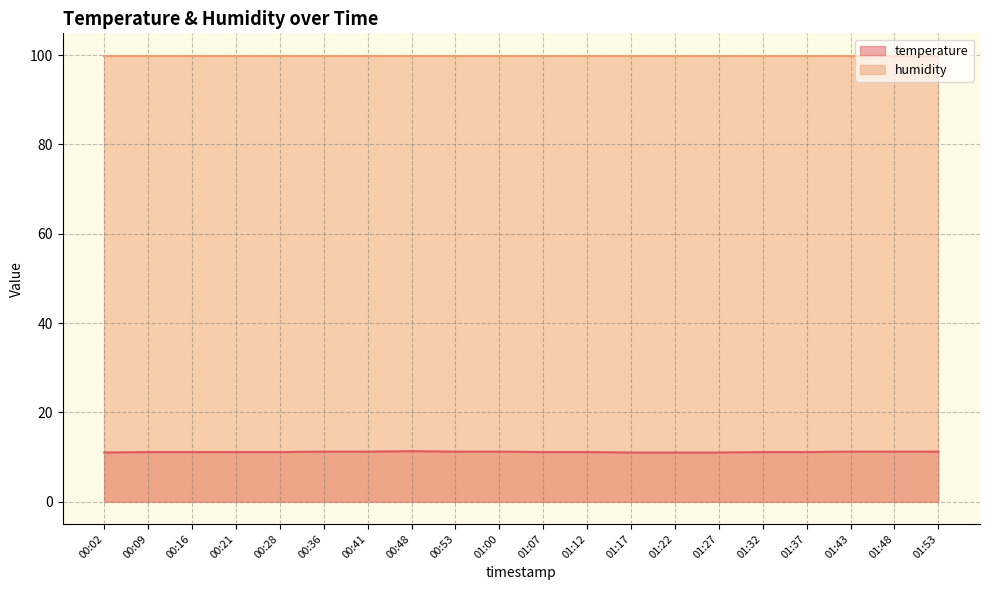

Rank the categories by value from highest to lowest.

00:48, 00:36, 00:41, 00:53, 01:00, 01:43, 01:48, 01:53, 00:09, 00:16, 00:21, 00:28, 01:07, 01:12, 01:32, 01:37, 00:02, 01:17, 01:22, 01:27